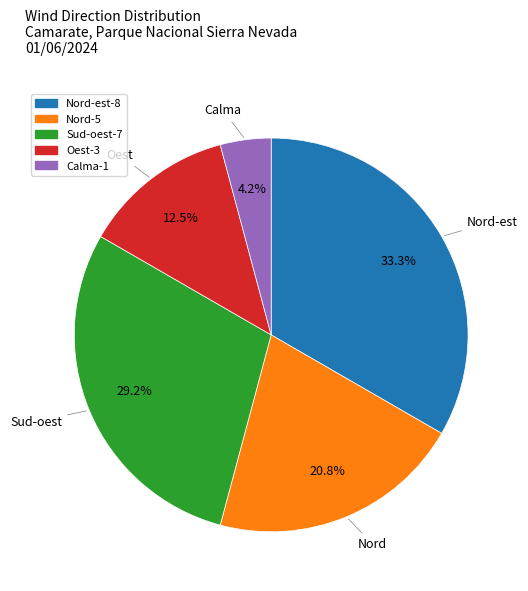

Is there a majority slice in this chart?

No